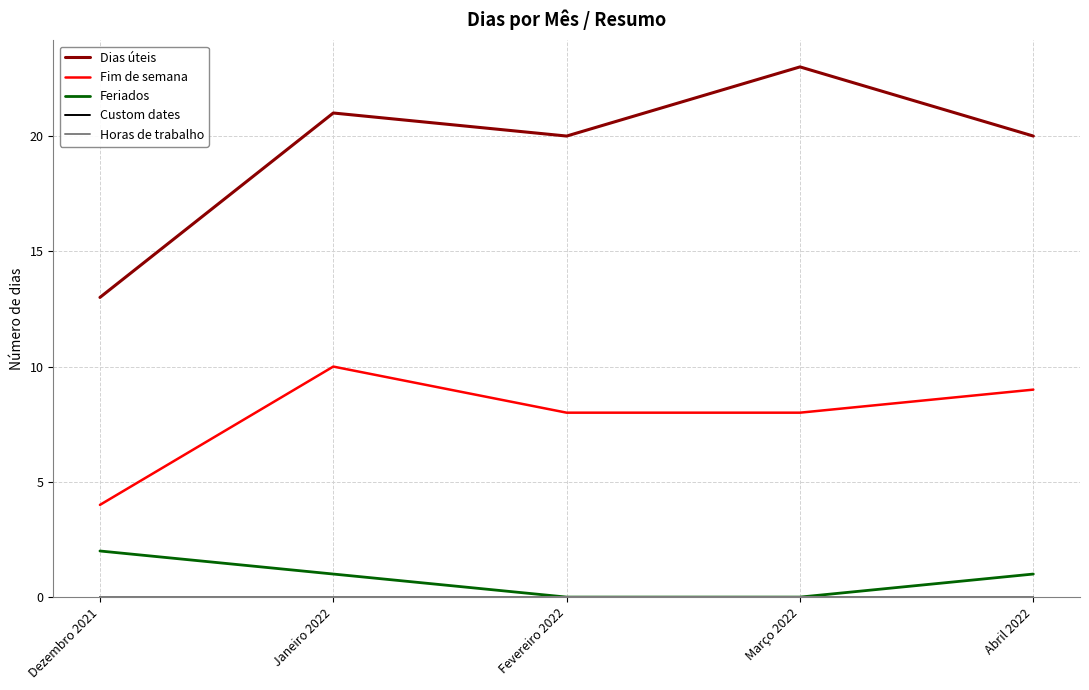

What is the sum of all Dias úteis values?

97